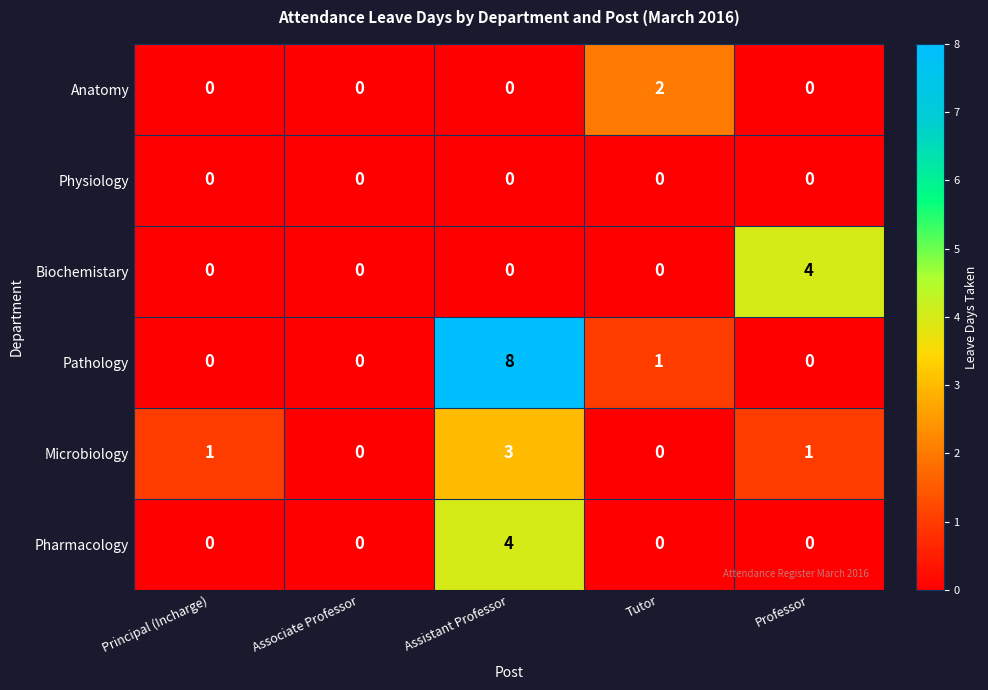

Reading left to right, extract all data points from this chart.

Anatomy: Principal (Incharge)=0	Associate Professor=0	Assistant Professor=0	Tutor=2	Professor=0
Physiology: Principal (Incharge)=0	Associate Professor=0	Assistant Professor=0	Tutor=0	Professor=0
Biochemistary: Principal (Incharge)=0	Associate Professor=0	Assistant Professor=0	Tutor=0	Professor=4
Pathology: Principal (Incharge)=0	Associate Professor=0	Assistant Professor=8	Tutor=1	Professor=0
Microbiology: Principal (Incharge)=1	Associate Professor=0	Assistant Professor=3	Tutor=0	Professor=1
Pharmacology: Principal (Incharge)=0	Associate Professor=0	Assistant Professor=4	Tutor=0	Professor=0